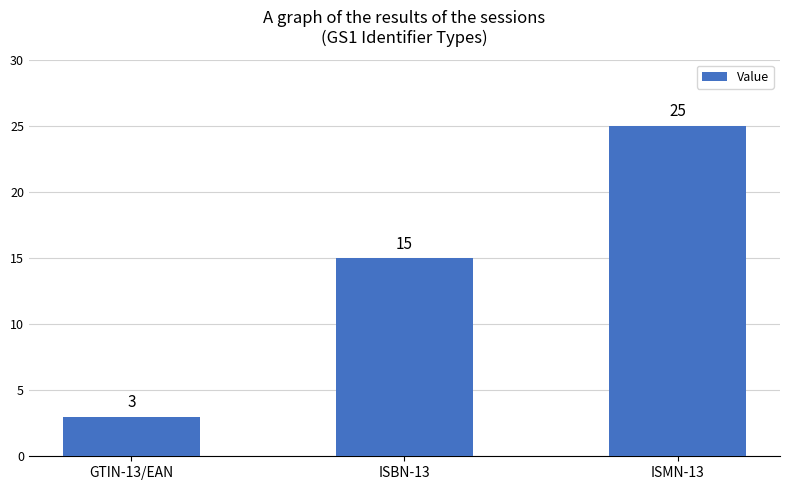

Reading right to left, transcribe all the data shown in this chart.

ISMN-13=25	ISBN-13=15	GTIN-13/EAN=3